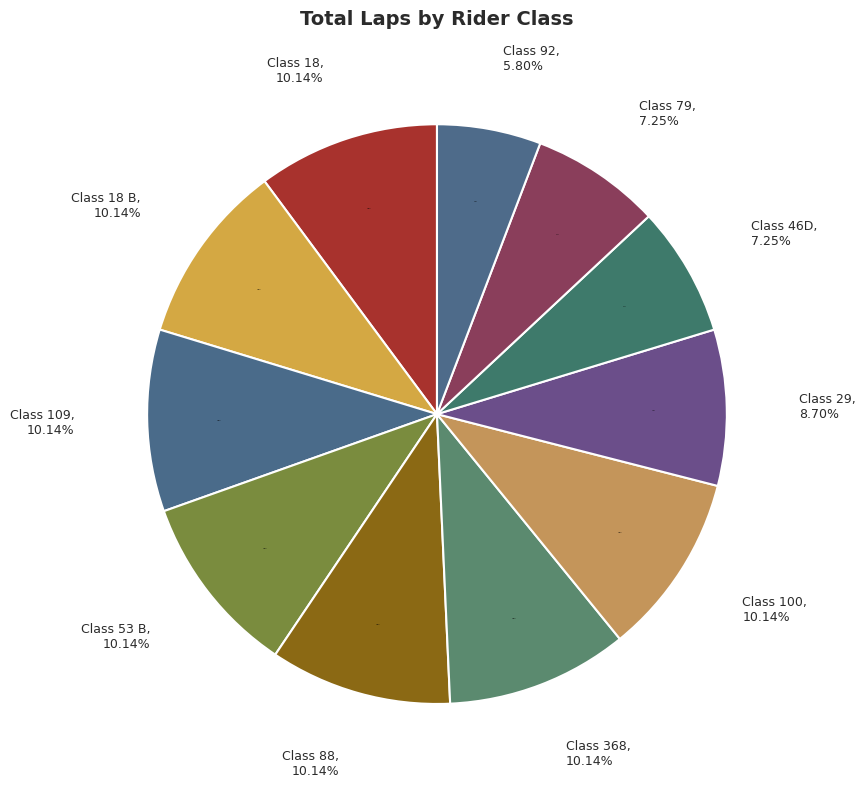

To the nearest percent, what portion does 53 B represent?

10%